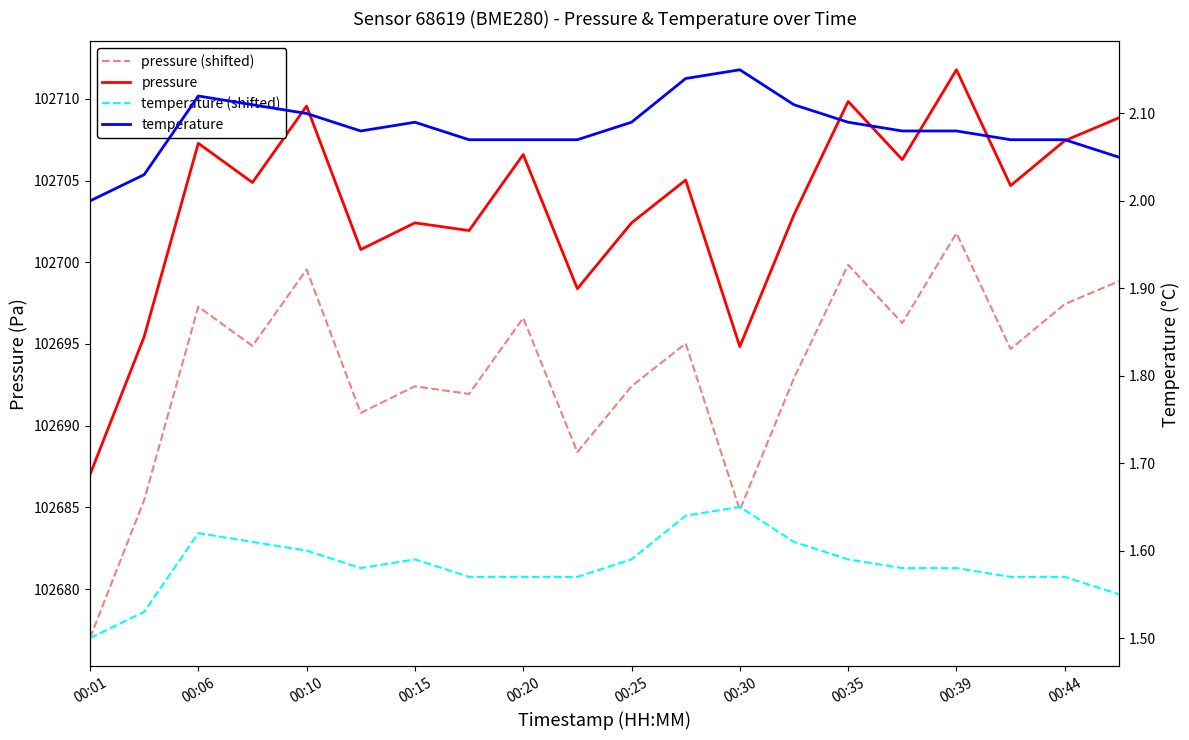

In temperature, how many points are lower than both neighbors (excluding endpoints)?

1